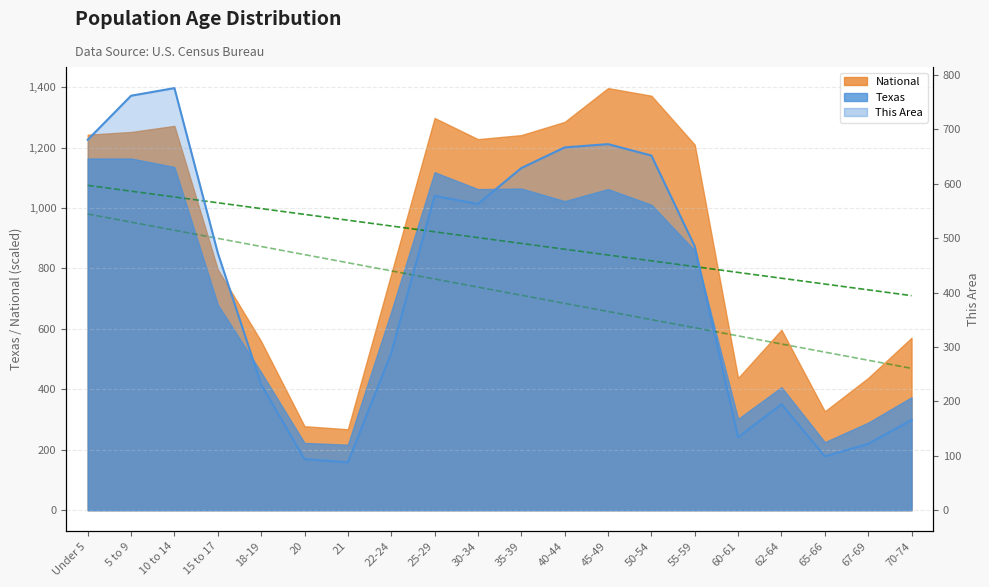

Reading left to right, extract all data points from this chart.

National Trend: 1075.0	1055.7	1036.5	1017.3	998.1	978.9	959.7	940.5	921.3	902.1	882.9	863.7	844.5	825.3	806.0	786.8	767.6	748.4	729.2	710.0
Texas Trend: 980.2	953.3	926.4	899.5	872.7	845.8	818.9	792.0	765.1	738.2	711.3	684.5	657.6	630.7	603.8	576.9	550.0	523.1	496.2	469.4
This Area: 681.0	762.0	776.0	473.0	231.0	94.0	88.0	289.0	578.0	563.0	629.0	667.0	673.0	652.0	485.0	134.0	195.0	99.0	122.0	166.0